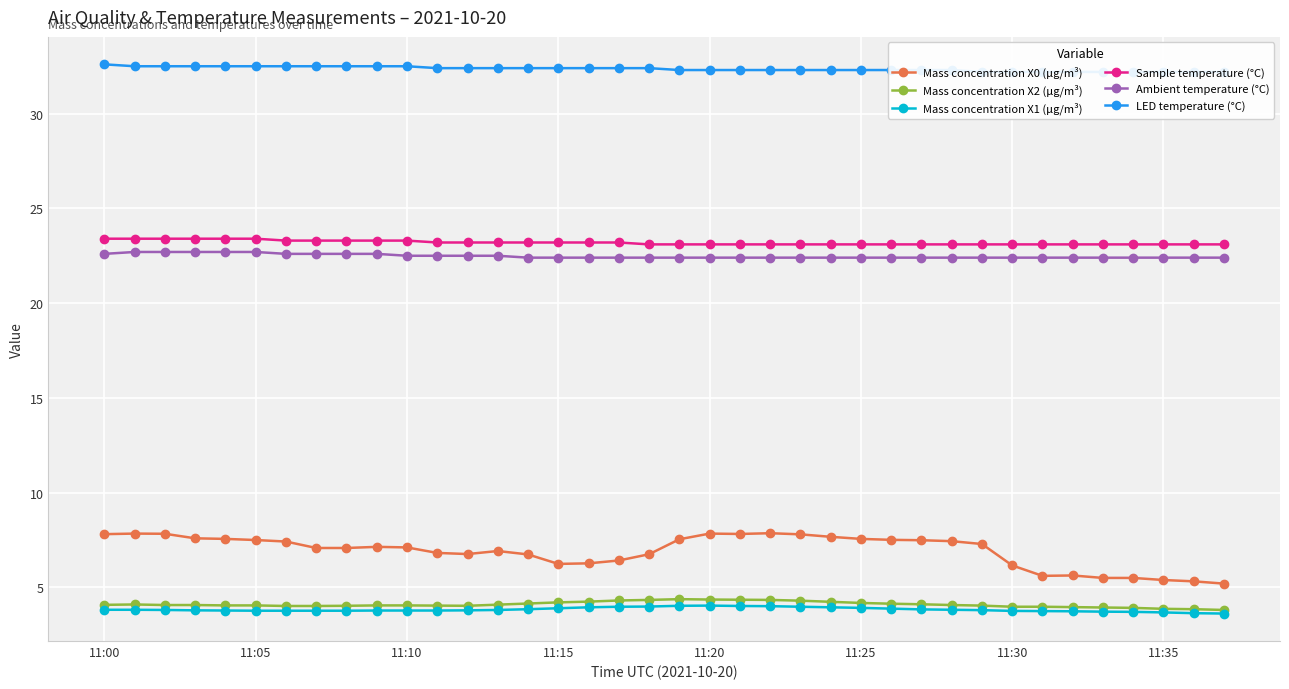

True or false: Mass concentration X0 (μg/m³) and Mass concentration X2 (μg/m³) intersect in this chart.

False